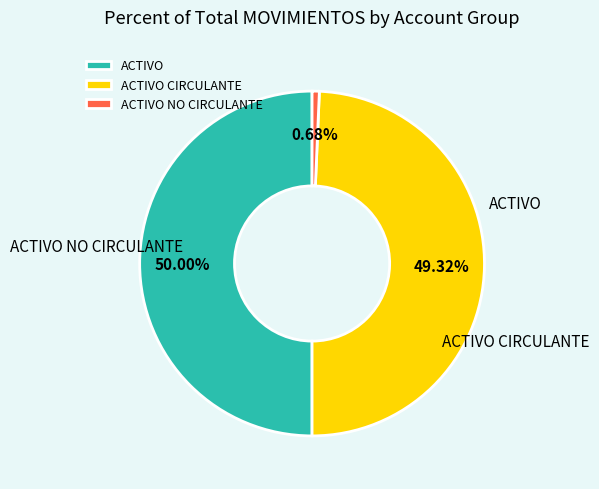

Which slice is the smallest?

ACTIVO NO CIRCULANTE